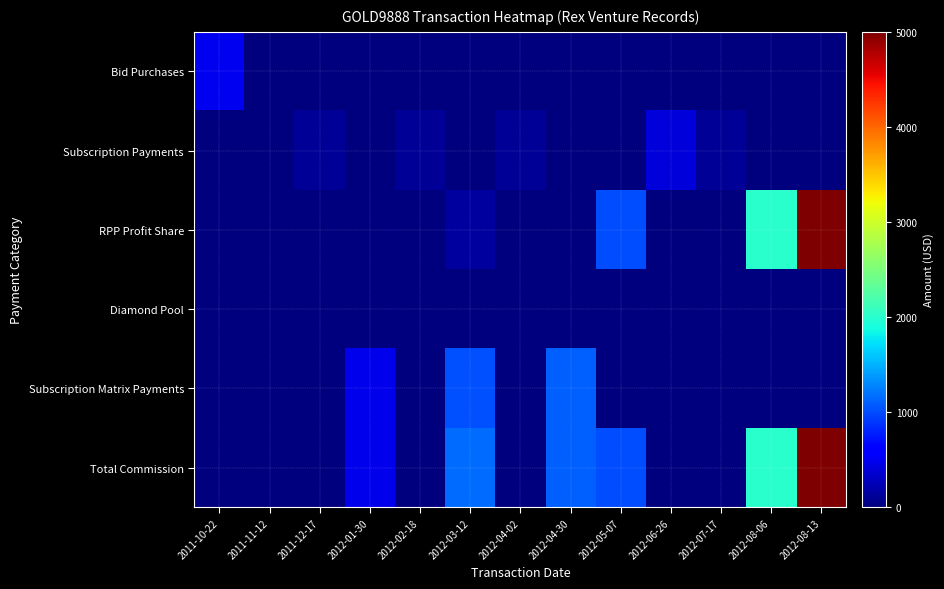

Which has a higher value, 2011-11-12 or 2012-08-13?

2011-11-12